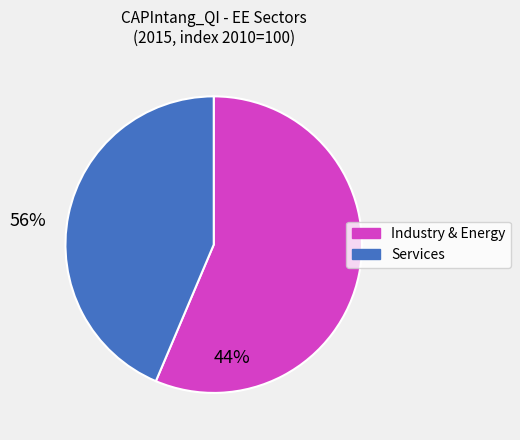

Does any single category account for the majority?

Yes